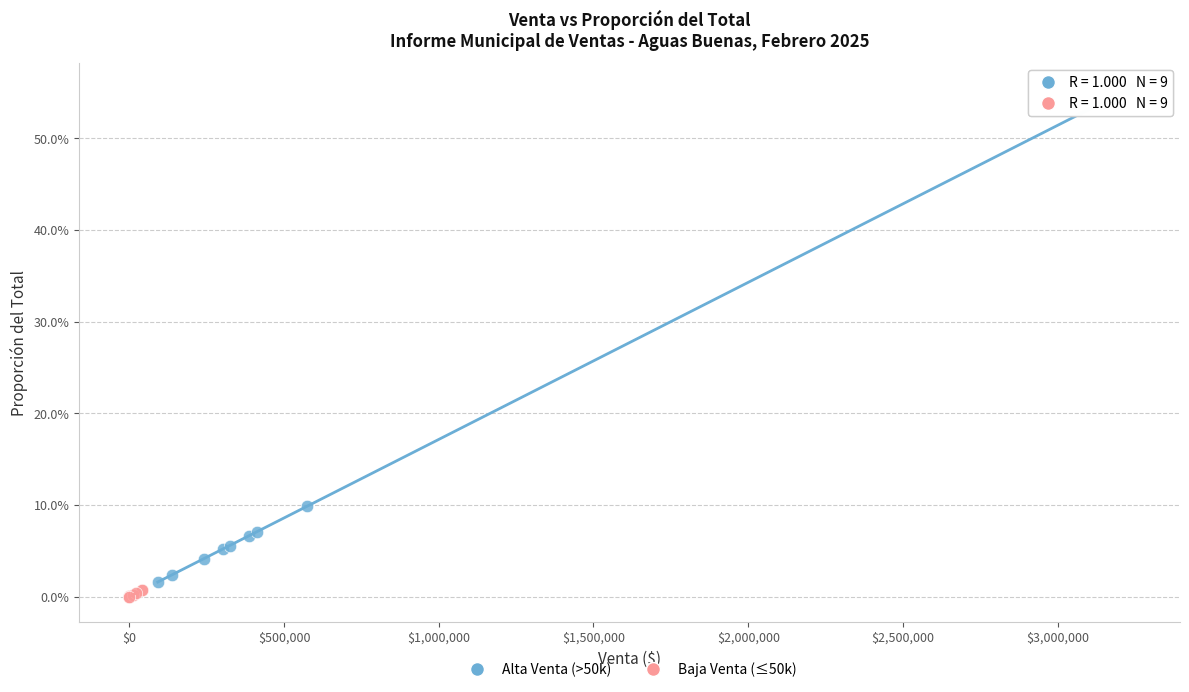

Which series has the largest Y range (max minus min)?

Alta Venta (>50k)